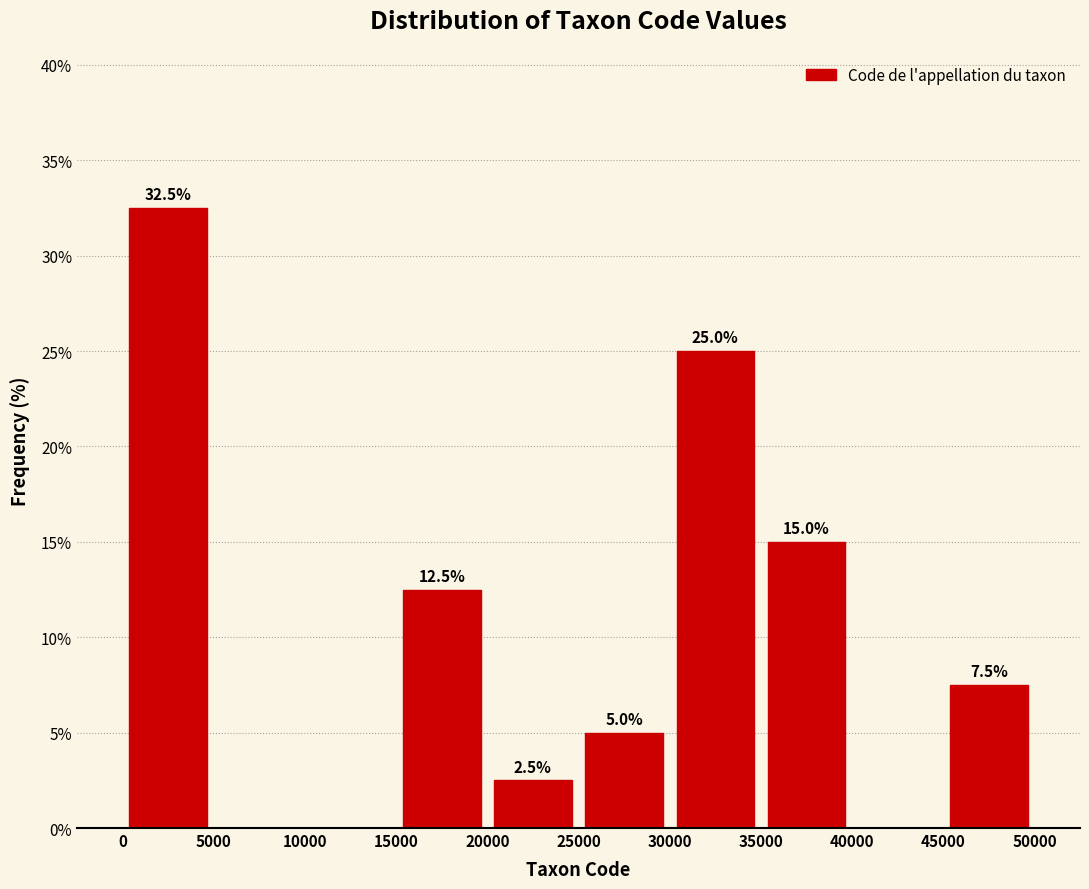

Which range on the x-axis has the tallest bar?

0 to 5000